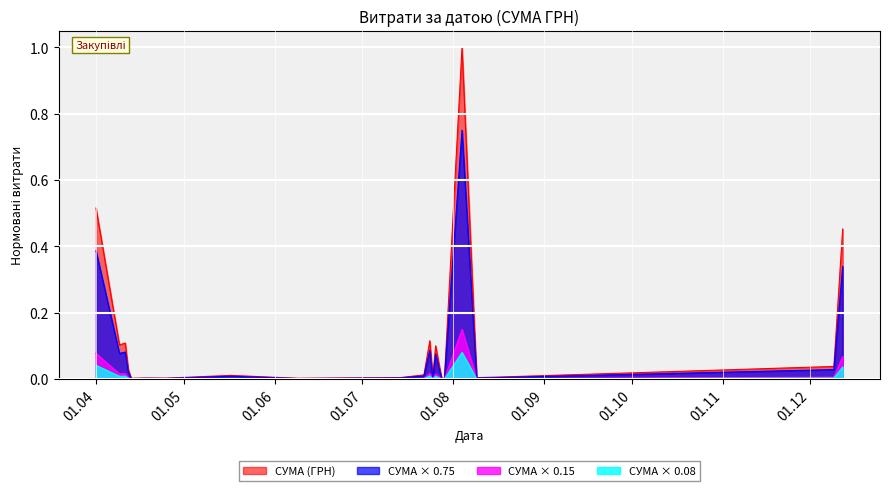

Which category has the highest value across all series?

04.08.2016